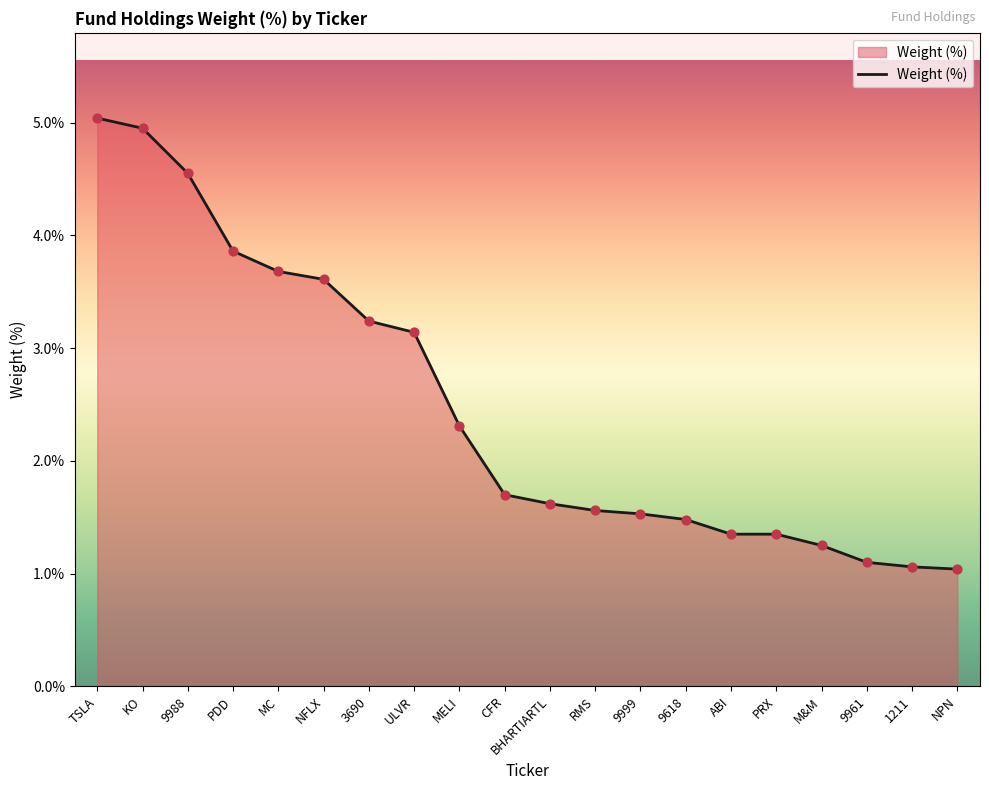

Approximately how many times larger is the value at 9618 compared to 9988?

0.3